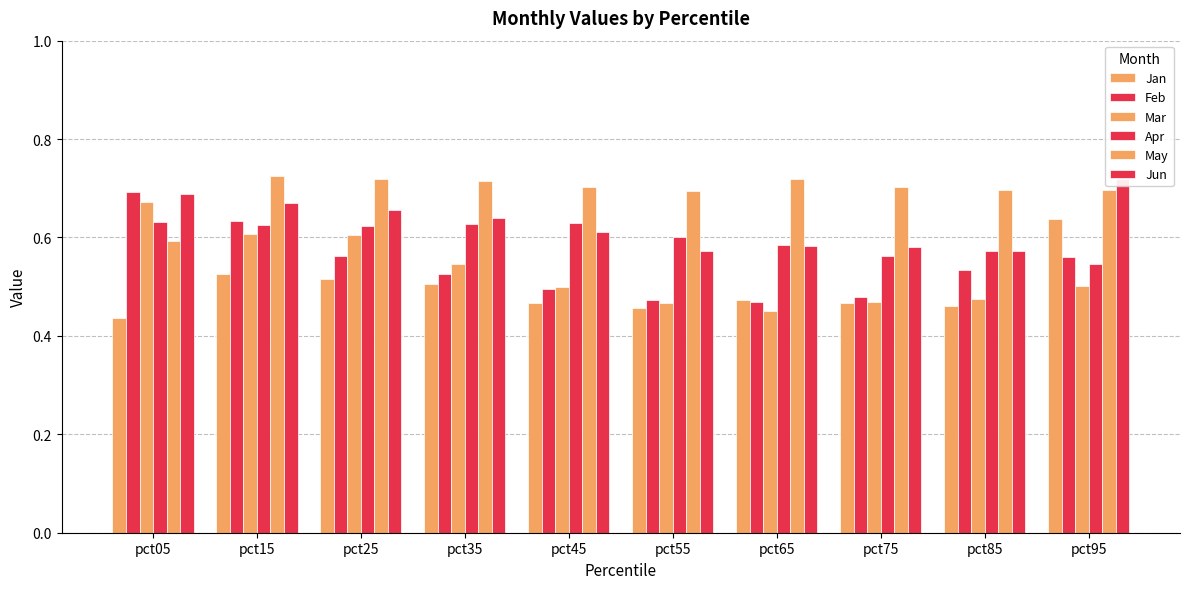

Reading left to right, extract all data points from this chart.

Jan: pct05=0.4	pct15=0.5	pct25=0.5	pct35=0.5	pct45=0.5	pct55=0.5	pct65=0.5	pct75=0.5	pct85=0.5	pct95=0.6
Feb: pct05=0.7	pct15=0.6	pct25=0.6	pct35=0.5	pct45=0.5	pct55=0.5	pct65=0.5	pct75=0.5	pct85=0.5	pct95=0.6
Mar: pct05=0.7	pct15=0.6	pct25=0.6	pct35=0.5	pct45=0.5	pct55=0.5	pct65=0.5	pct75=0.5	pct85=0.5	pct95=0.5
Apr: pct05=0.6	pct15=0.6	pct25=0.6	pct35=0.6	pct45=0.6	pct55=0.6	pct65=0.6	pct75=0.6	pct85=0.6	pct95=0.5
May: pct05=0.6	pct15=0.7	pct25=0.7	pct35=0.7	pct45=0.7	pct55=0.7	pct65=0.7	pct75=0.7	pct85=0.7	pct95=0.7
Jun: pct05=0.7	pct15=0.7	pct25=0.7	pct35=0.6	pct45=0.6	pct55=0.6	pct65=0.6	pct75=0.6	pct85=0.6	pct95=0.7